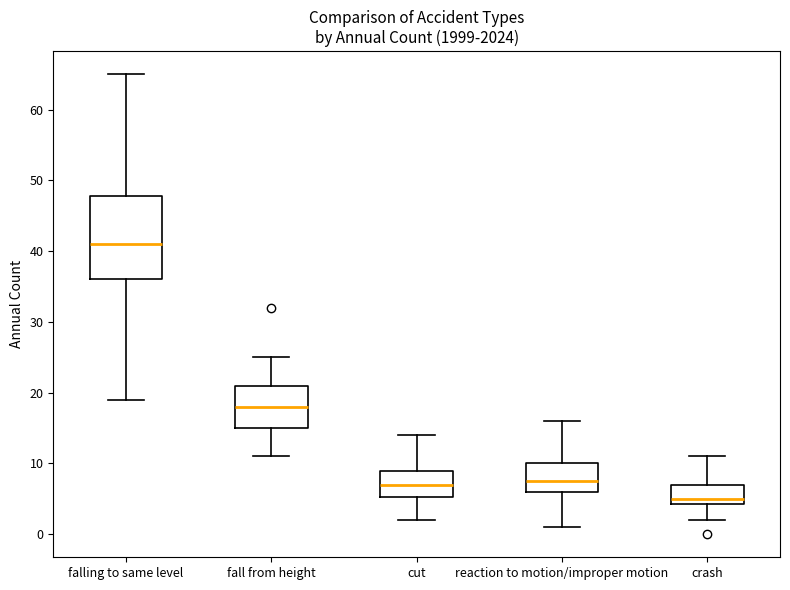

Reading left to right, transcribe this box plot: for each box, give where its median line is, the range the box spans, and where its two whiskers end, as read against the y-axis. The values are not printed on the chart, so give them approximately, as read against the axis.

falling to same level: median 41, box 36 to 48, whiskers 19 to 65
fall from height: median 18, box 15 to 21, whiskers 11 to 25
cut: median 7, box 5 to 9, whiskers 2 to 14
reaction to motion/improper motion: median 8, box 6 to 10, whiskers 1 to 16
crash: median 5, box 4 to 7, whiskers 2 to 11